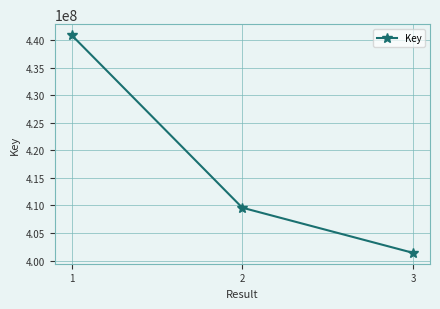

Count the values in the range 401396153 to 440956494.

3